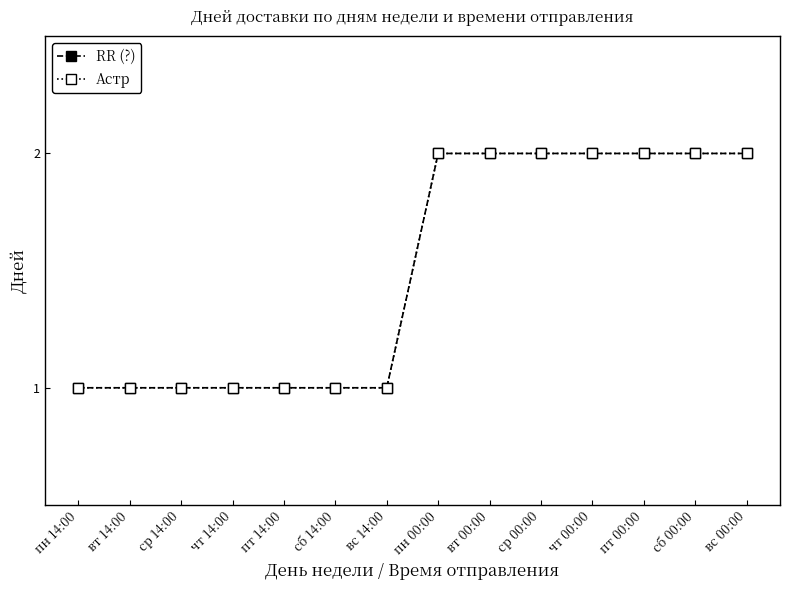

True or false: RR (?) and Астр intersect in this chart.

False